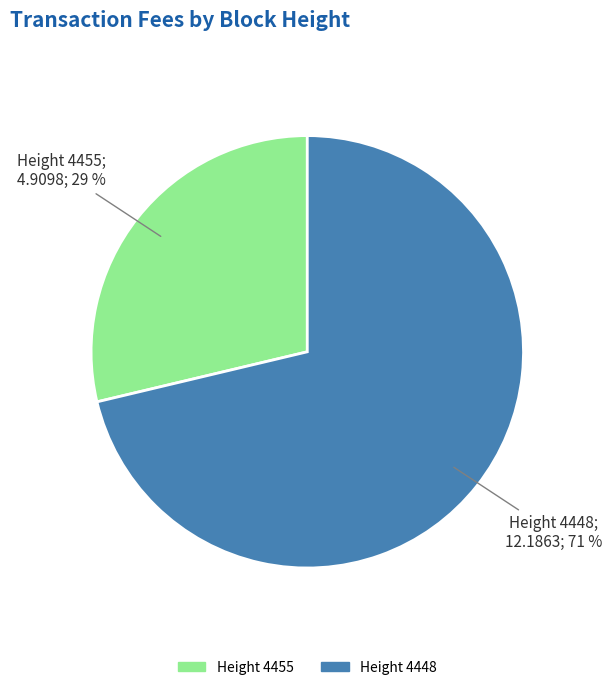

Does any single category account for the majority?

Yes